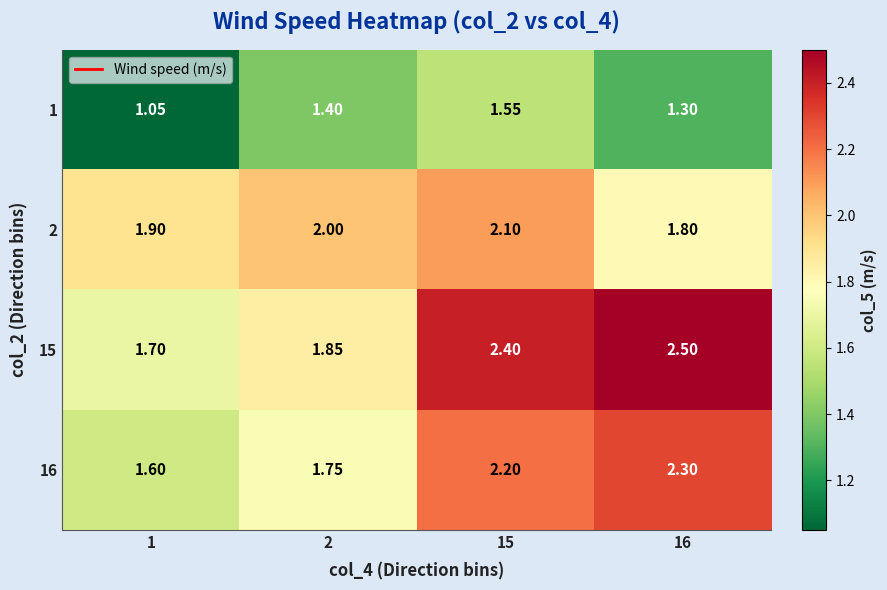

Is the value of 1 at 2 greater than the value of 2 at 2?

No